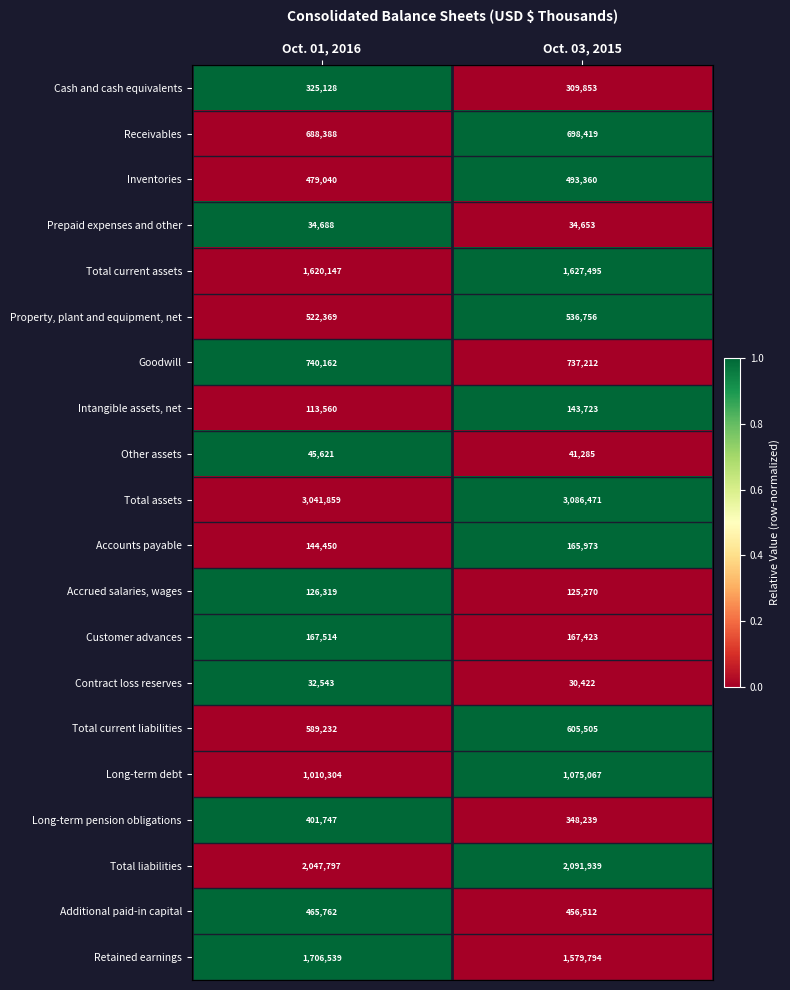

The Additional paid-in capital series shows 753618 at Oct. 03, 2015. True or false?

False